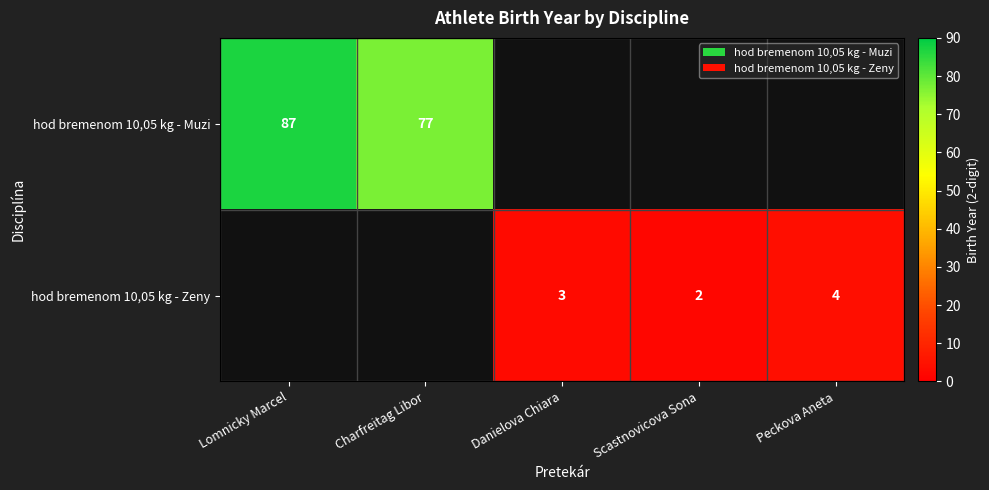

The hod bremenom 10,05 kg - Zeny series shows 3 at Peckova Aneta. True or false?

False